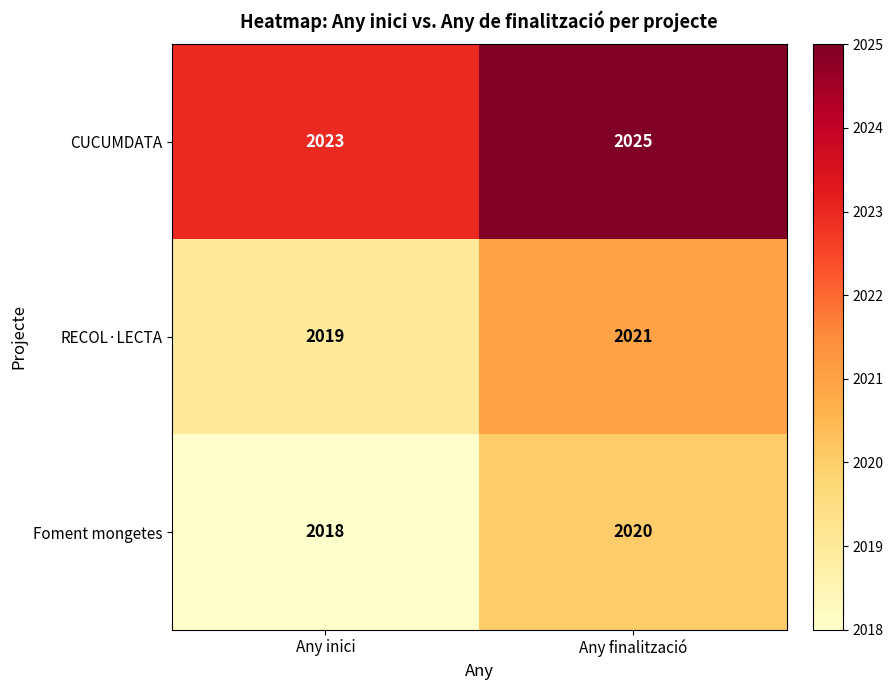

What is the average value of the Foment mongetes series?

2019